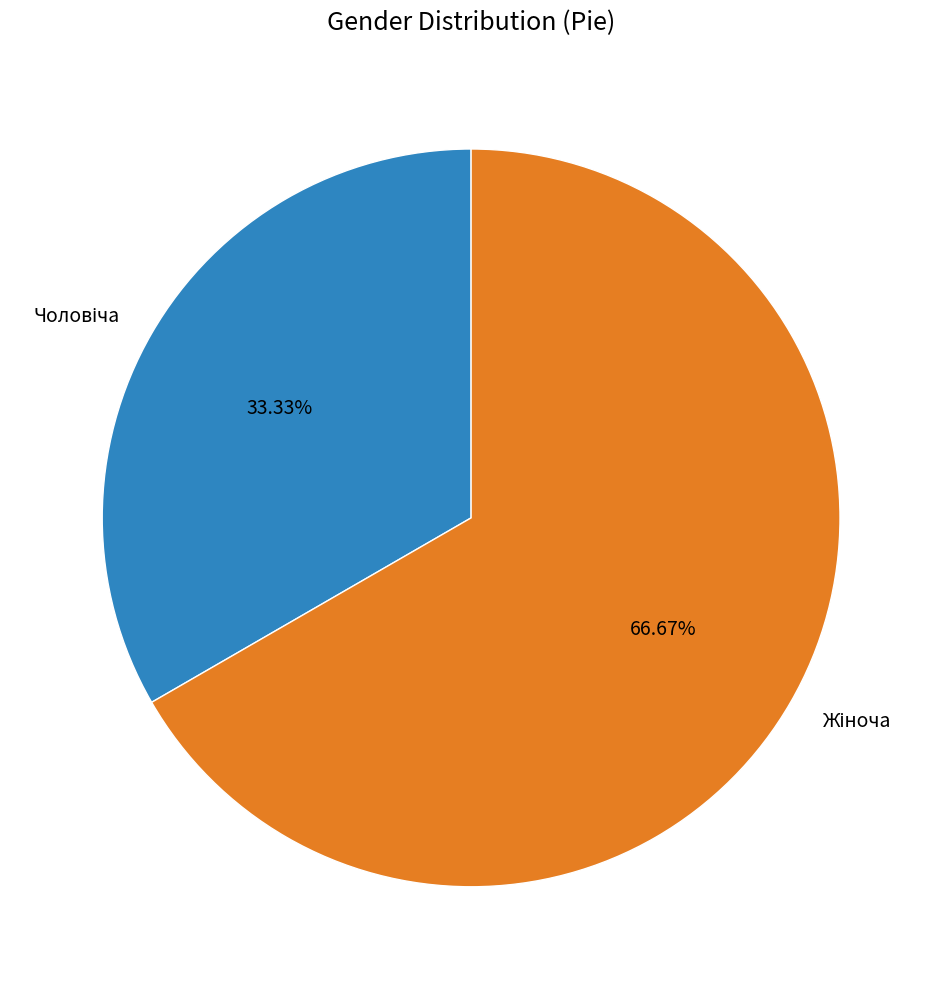

To the nearest percent, what is the difference between the largest and smallest slice percentages?

33%